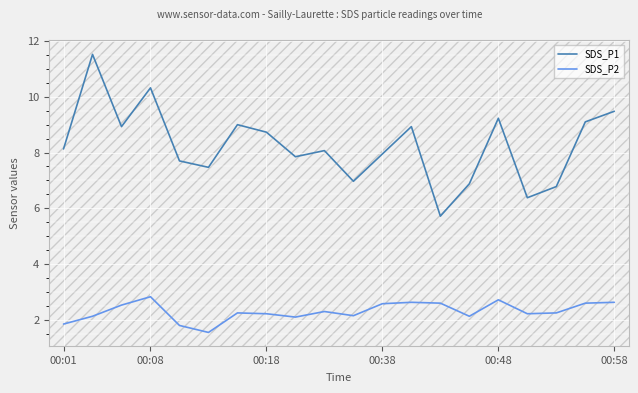

Does the chart have visible grid lines?

Yes